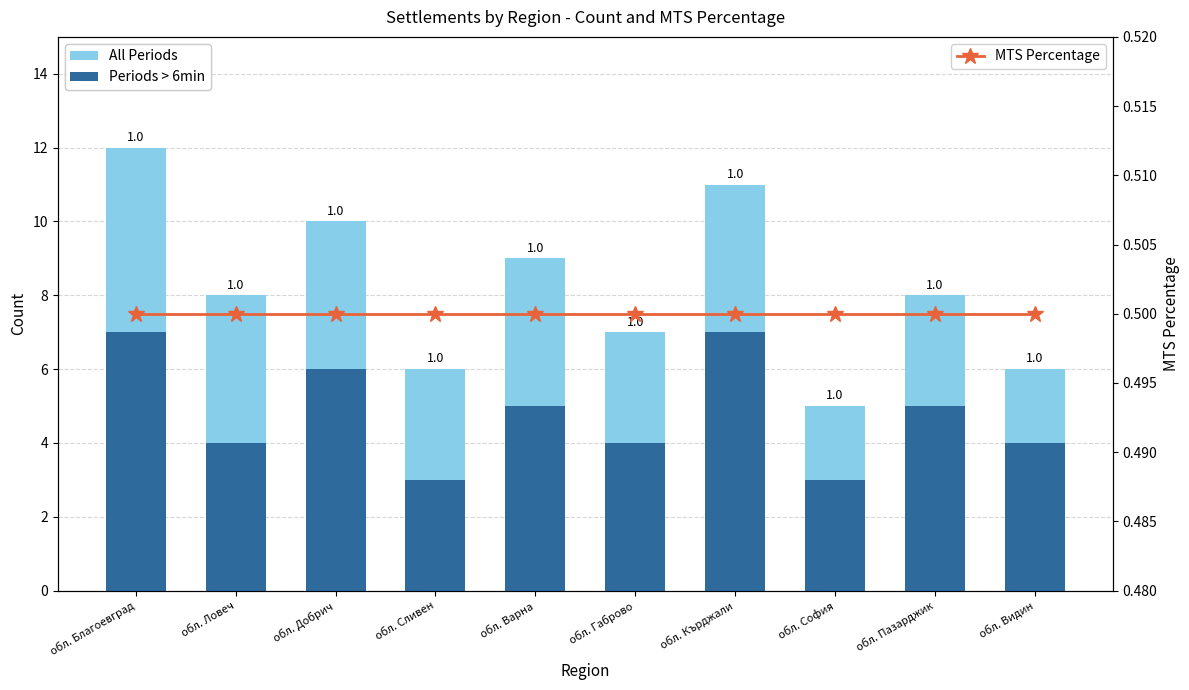

What position from the right is обл. Сливен?

7